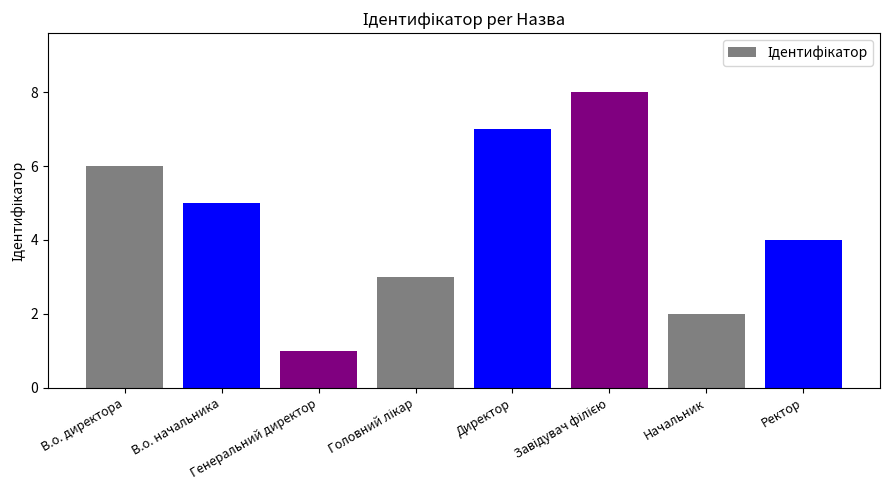

Between В.о. начальника and Начальник, which is larger?

В.о. начальника